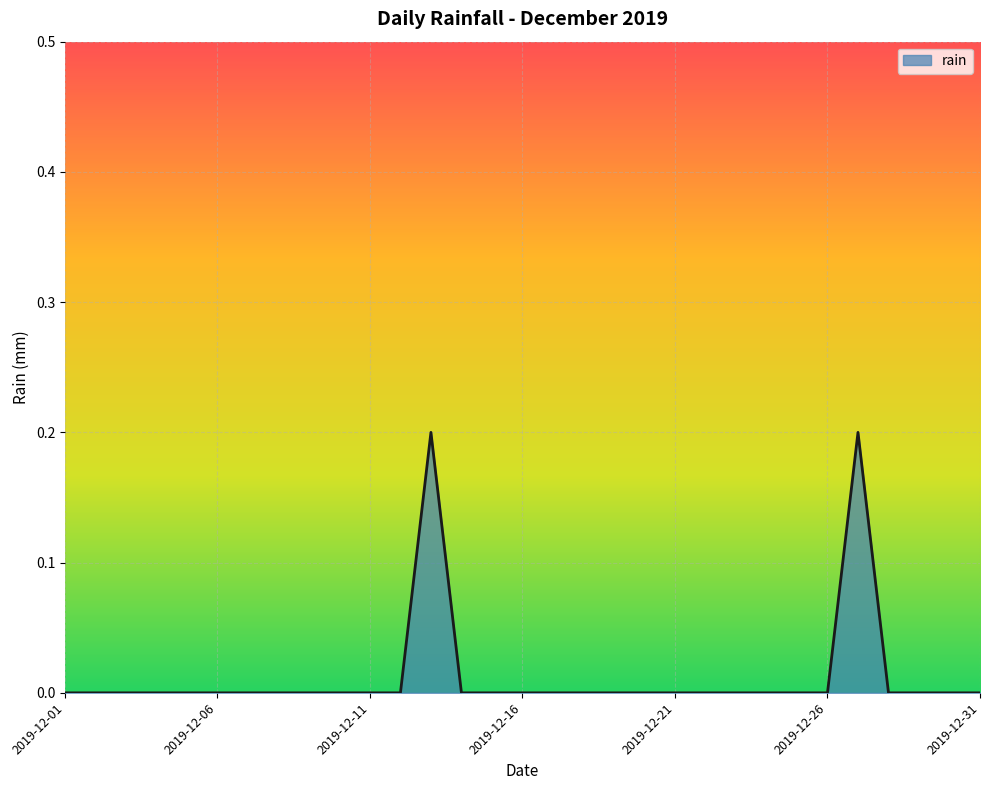

Reading right to left, transcribe all the data shown in this chart.

0.0	0.0	0.0	0.0	0.2	0.0	0.0	0.0	0.0	0.0	0.0	0.0	0.0	0.0	0.0	0.0	0.0	0.0	0.2	0.0	0.0	0.0	0.0	0.0	0.0	0.0	0.0	0.0	0.0	0.0	0.0